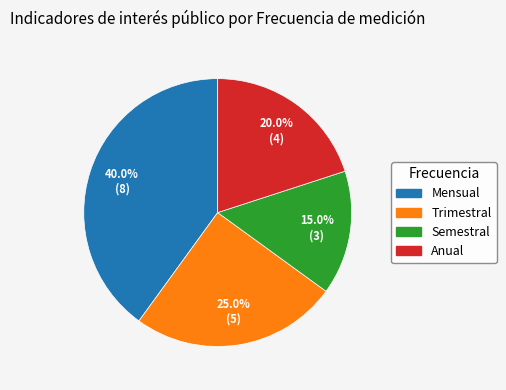

Is it true that Anual is 6% of the pie?

False